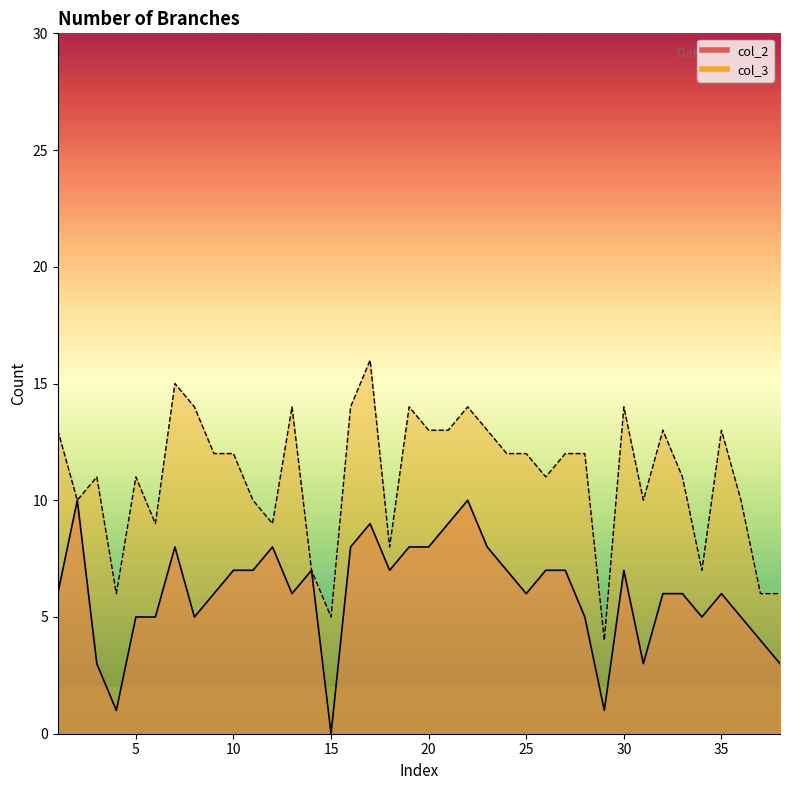

How many data points in col_3 line are above 12?

14